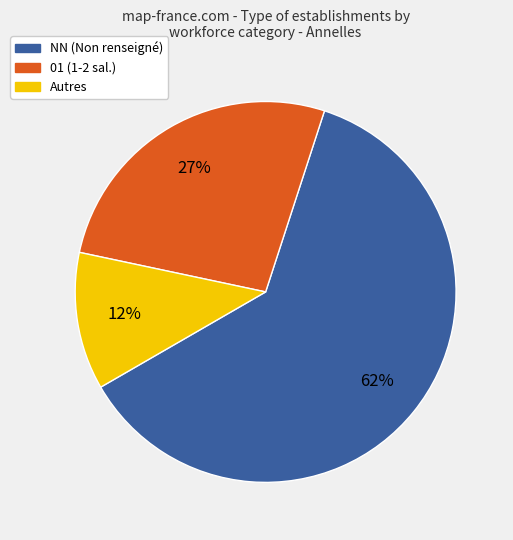

To the nearest percent, what is the average slice percentage?

33%